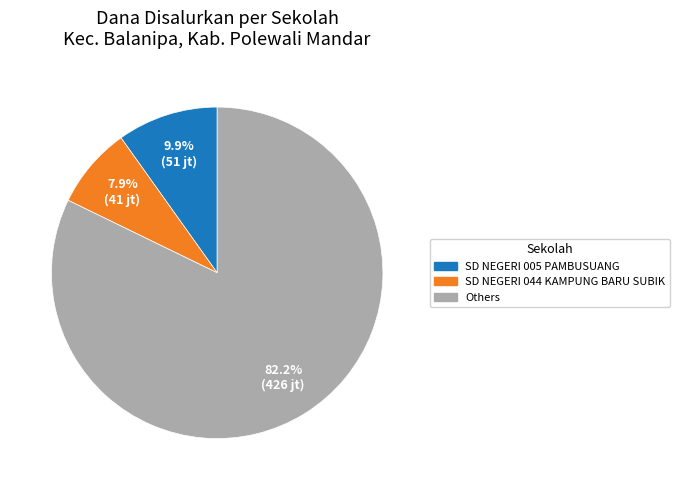

Which category has the smallest portion of the pie?

SD NEGERI 044 KAMPUNG BARU SUBIK